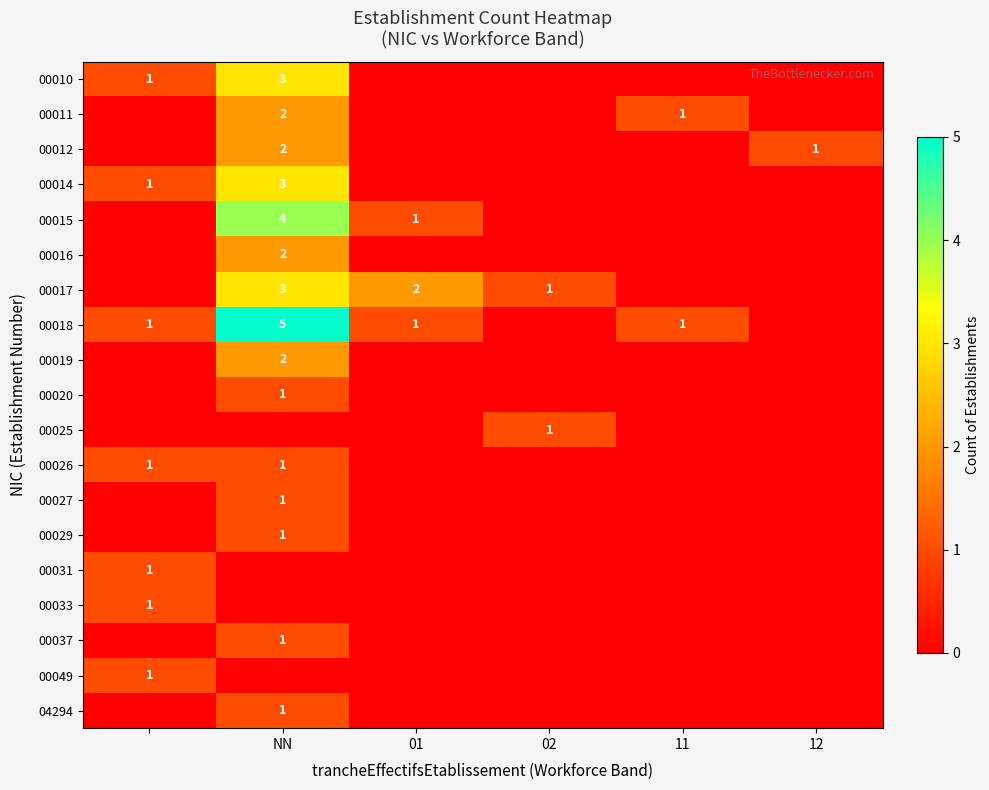

Is it true that 00017 equals 2 at 02?

False